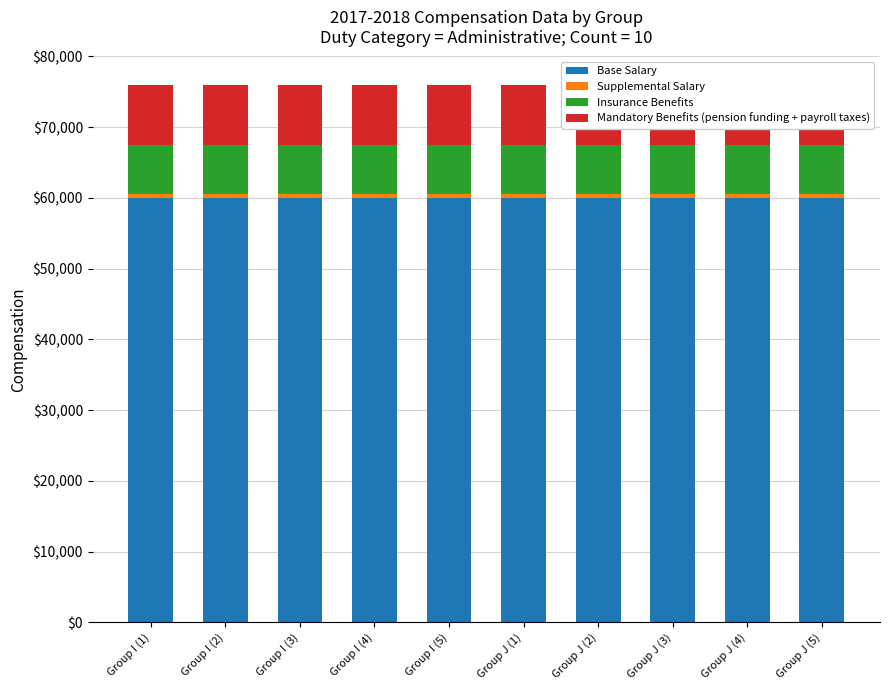

What is the approximate value of Base Salary at Group J (3)?

60000